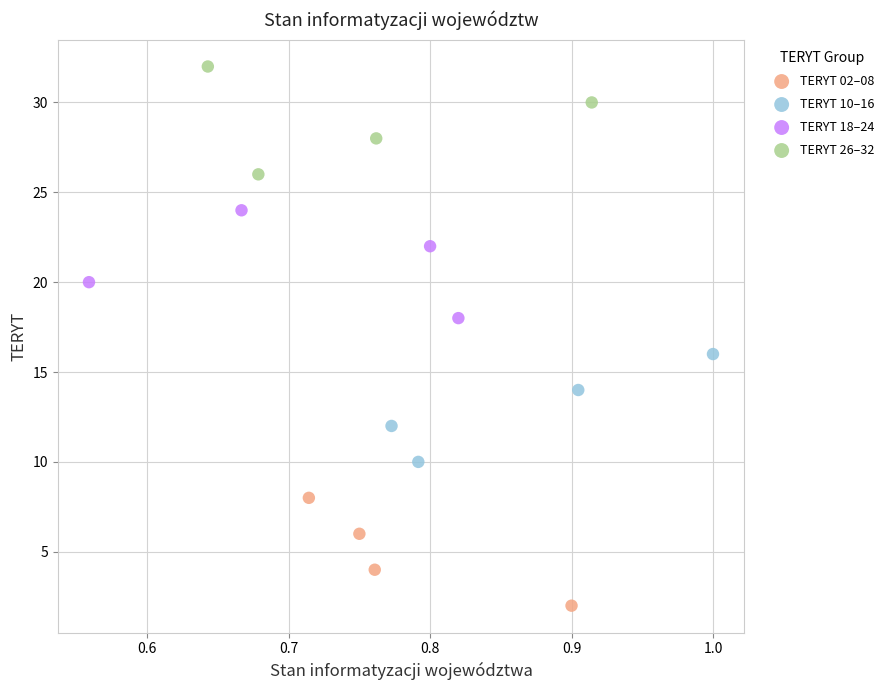

Which series contains the lowest Y value?

TERYT 02–08